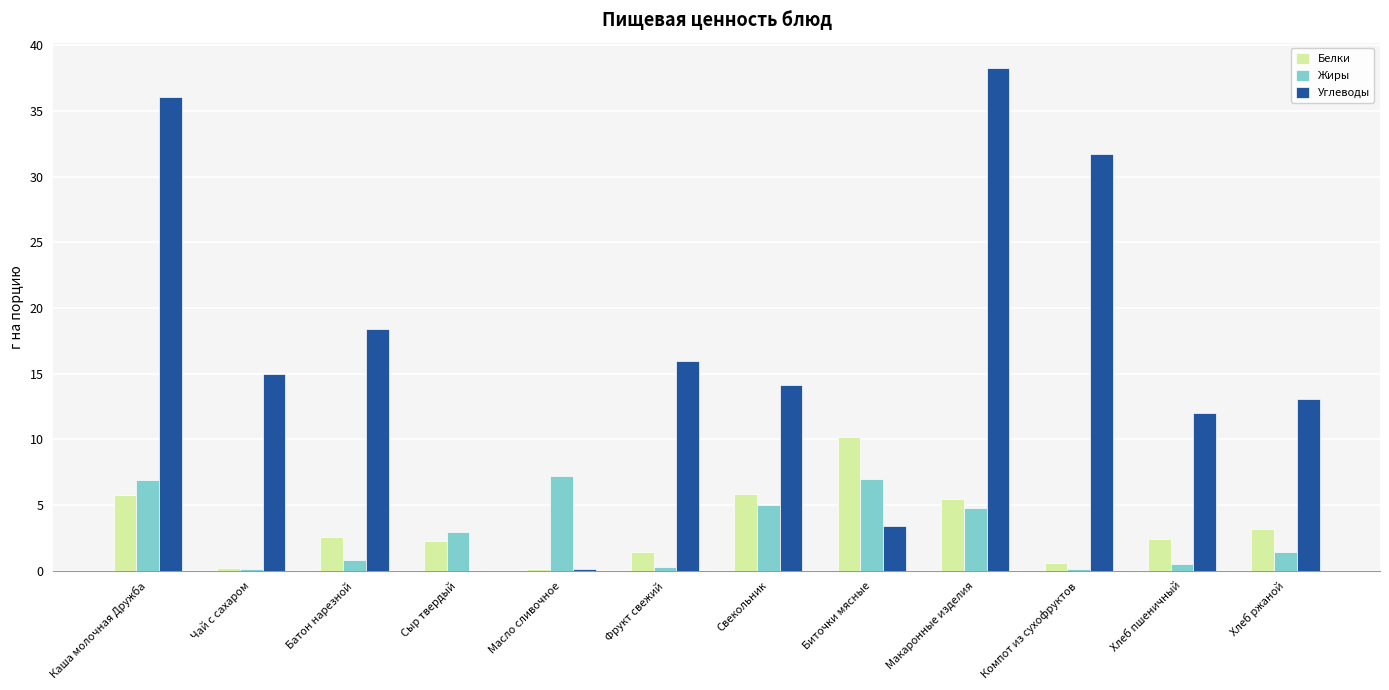

Is the value of Углеводы at Биточки мясные greater than the value of Жиры at Каша молочная Дружба?

No